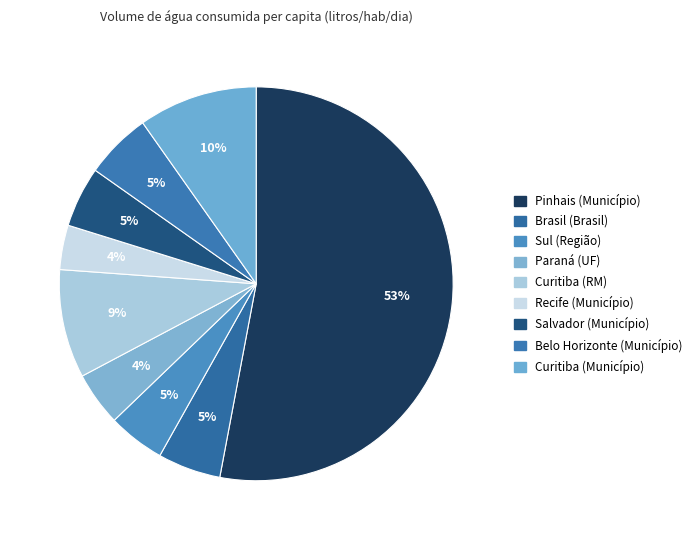

How many slices are in this pie chart?

9